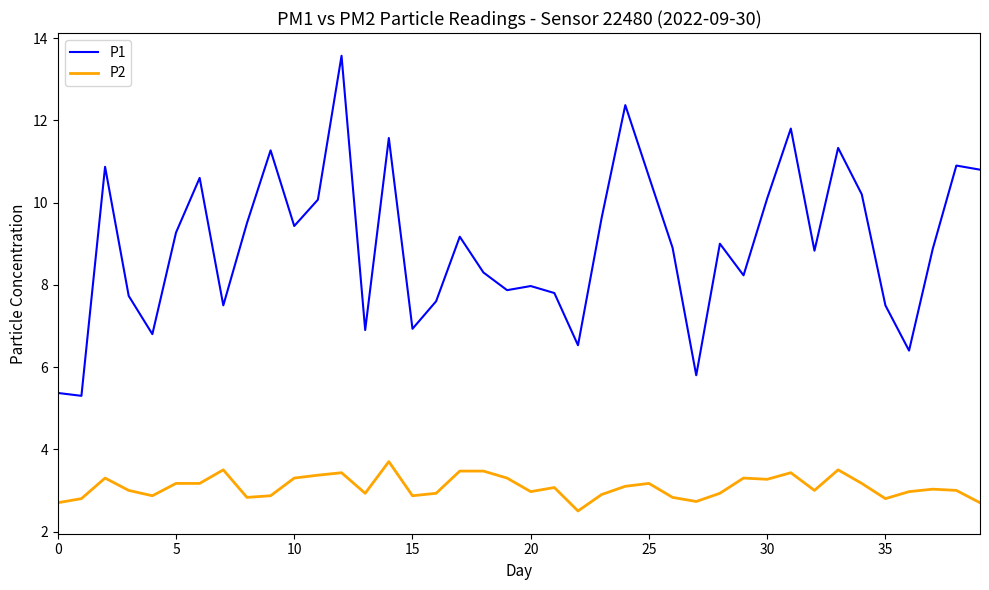

What is the difference between the maximum and minimum values in the P1 series?

8.3